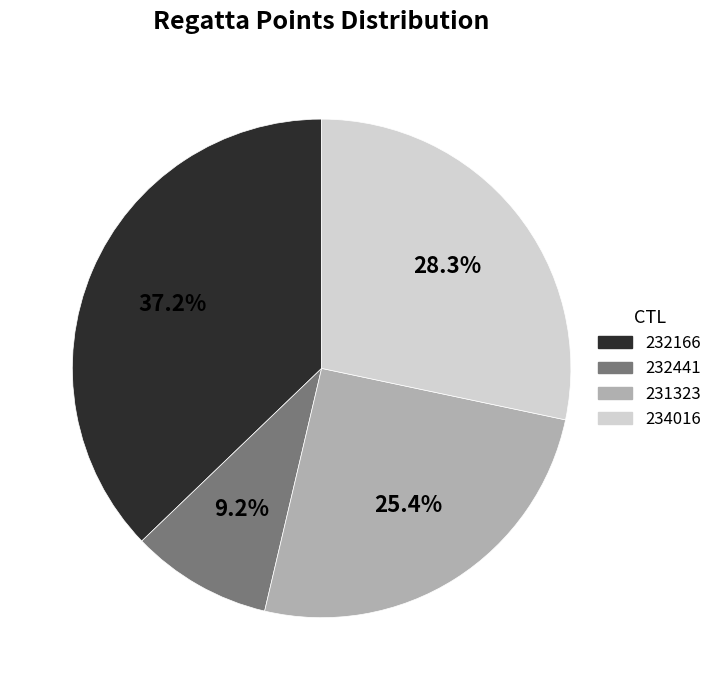

Approximately how many times larger is the value at 232166 compared to 234016?

1.3